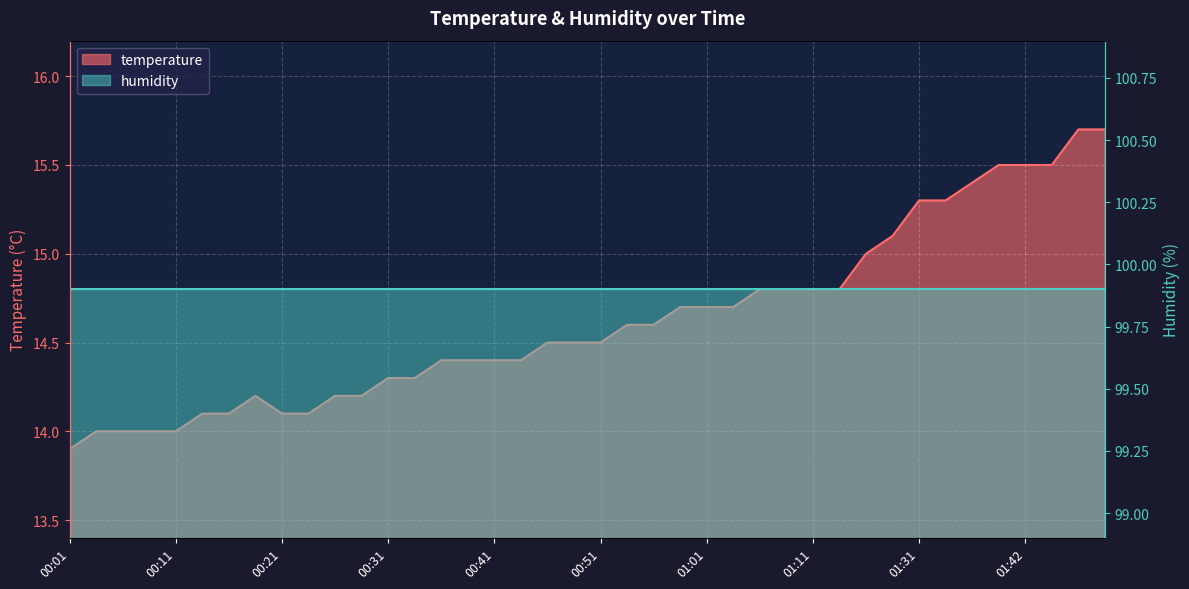

The chart shows a value of 14.4 at 00:36. True or false?

True